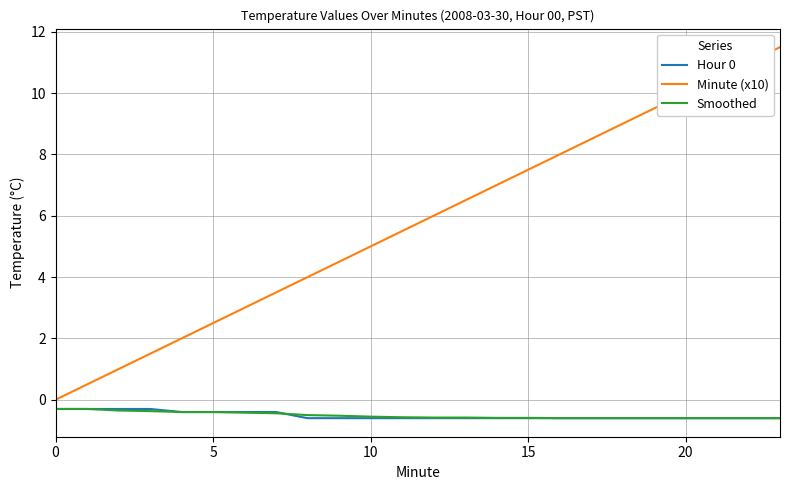

What is the highest value of the Minute (x10) series?

11.5